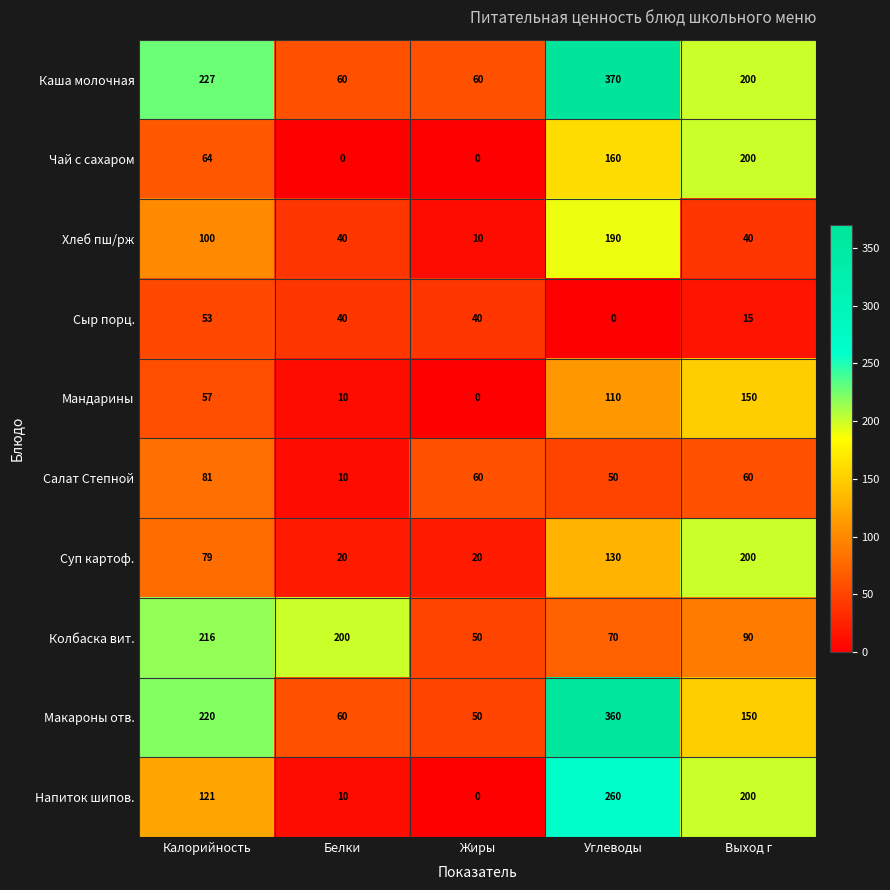

How many series are shown in this chart?

10